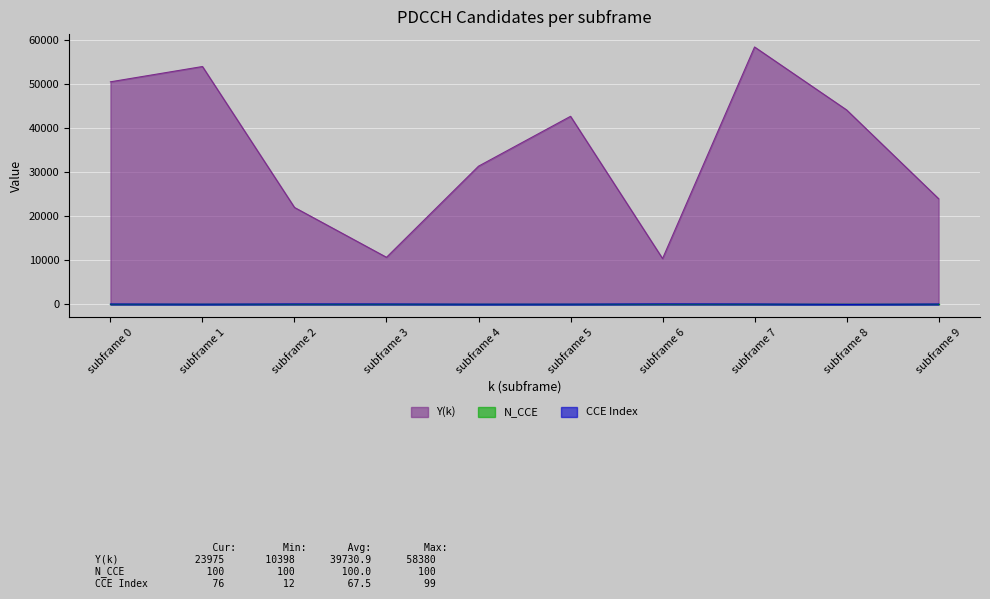

Between subframe 1 and subframe 3, which series saw the biggest shift?

Y(k)